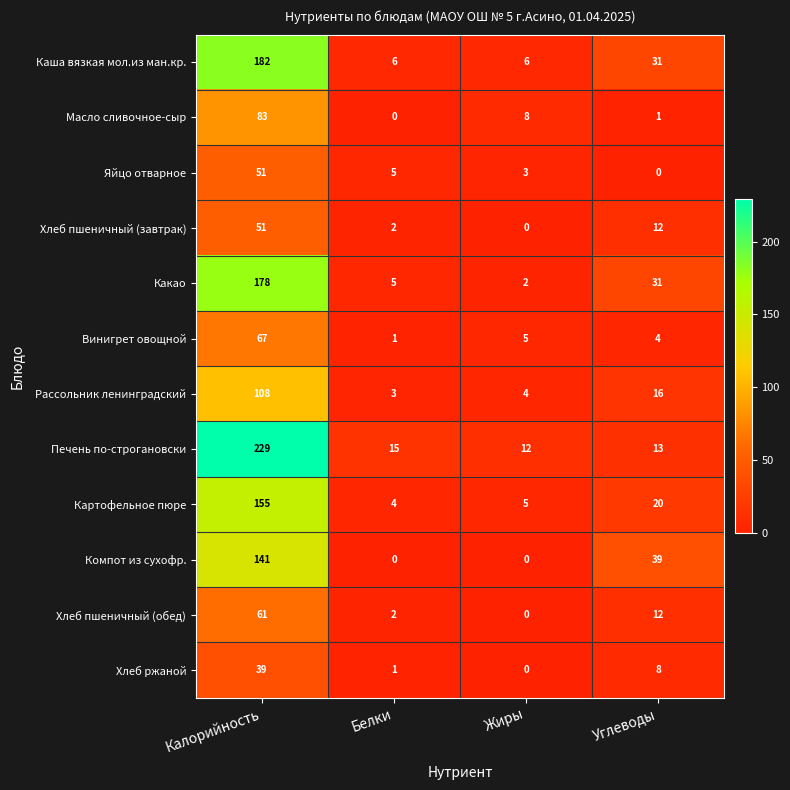

What is the total value across all series at Углеводы?

187